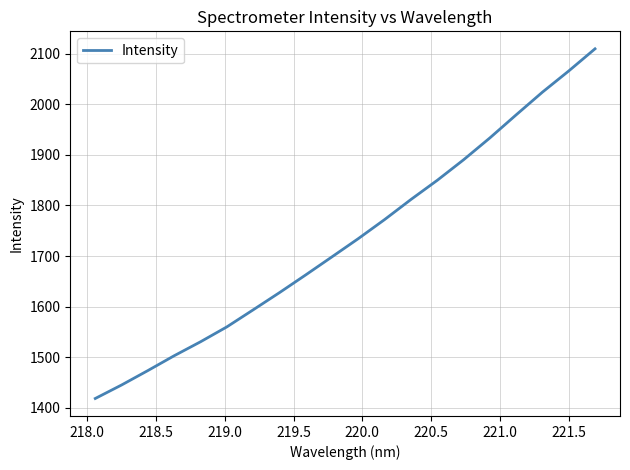

What is the smallest value displayed?

1418.5